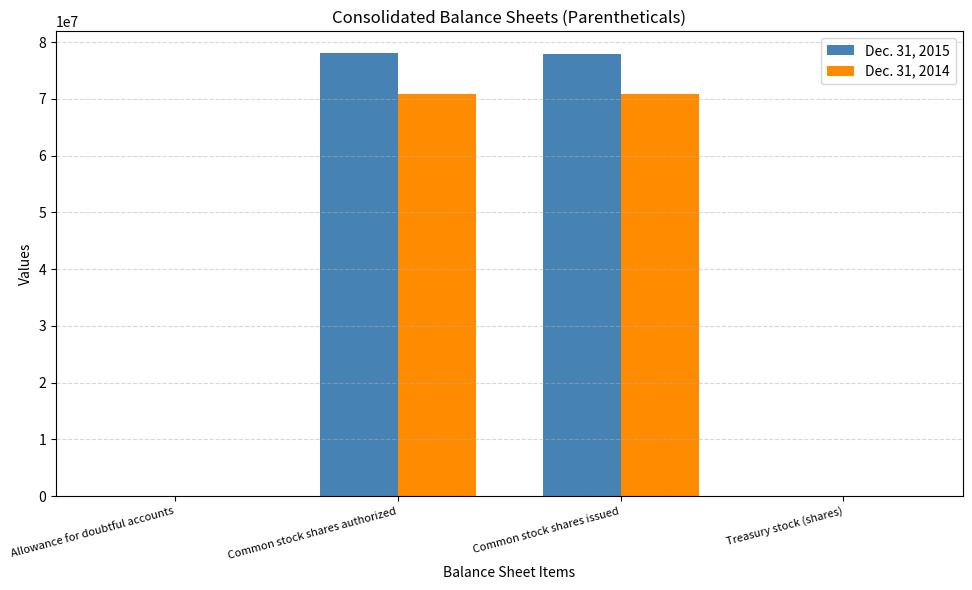

What is the difference between the Dec. 31, 2015 values at Allowance for doubtful accounts and Treasury stock (shares)?

9283